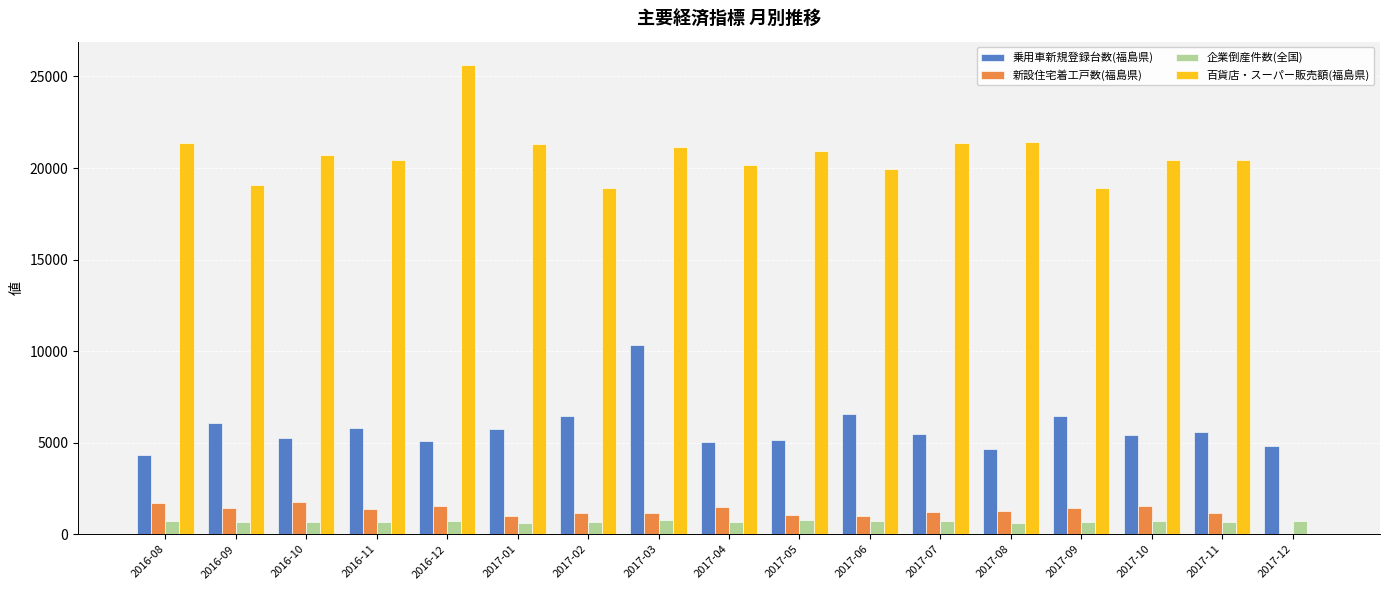

The value of 乗用車新規登録台数(福島県) at 2017-01 is 5731. True or false?

True